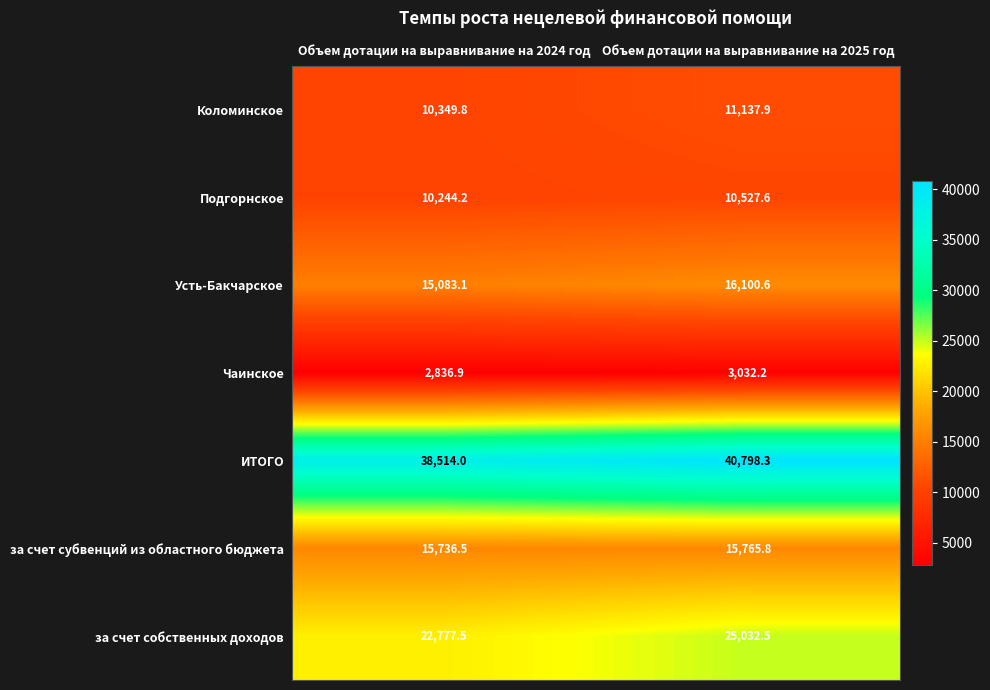

What is the total value across all series at Объем дотации на выравнивание на 2025 год?

122394.9